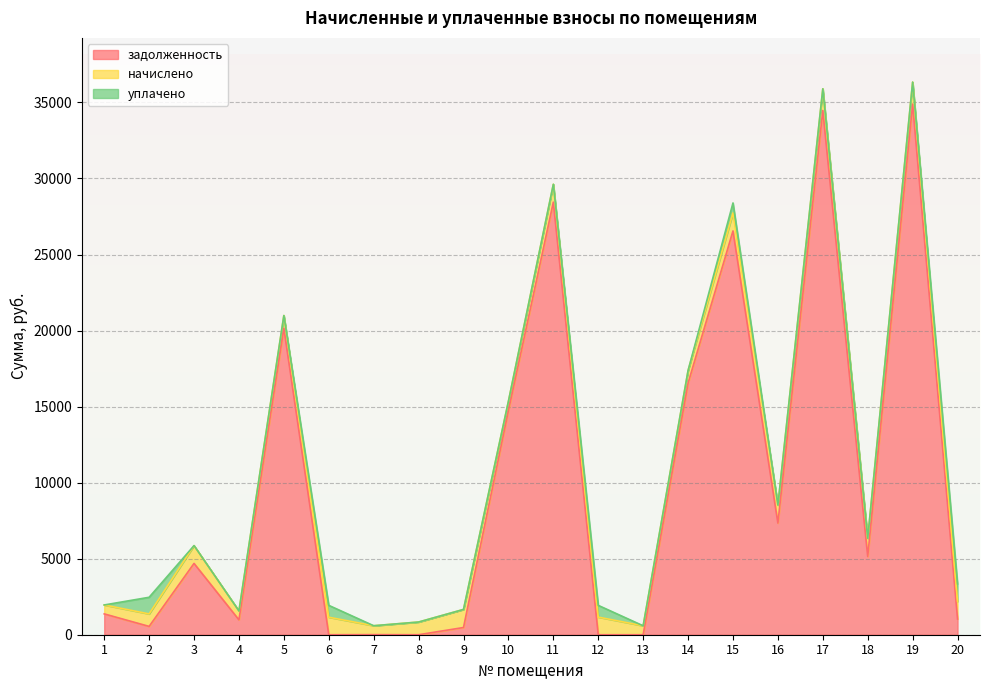

What is the difference between the maximum and minimum values in the задолженность series?

34892.3